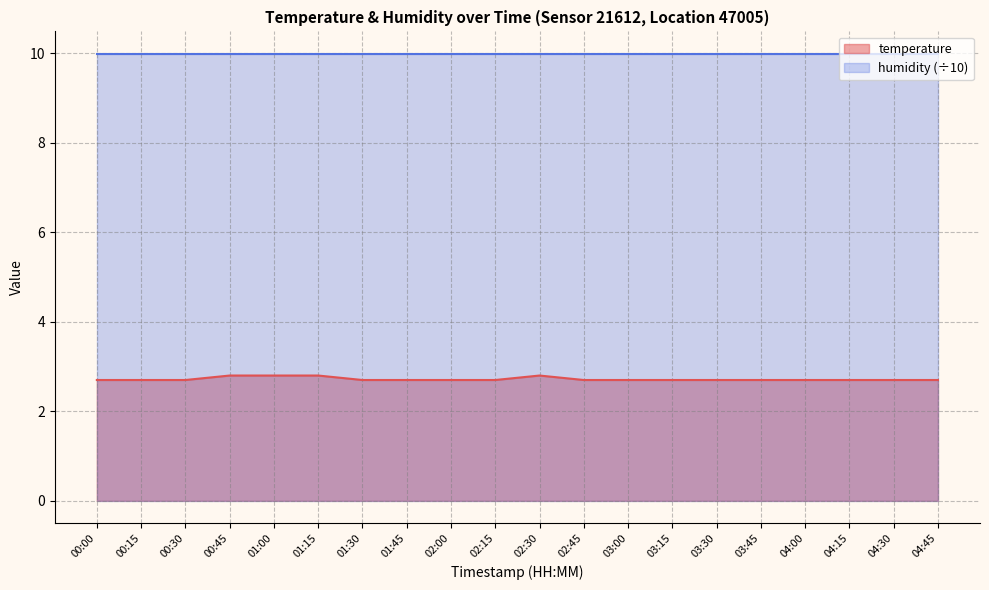

Does the chart display data point markers on the line(s)?

No